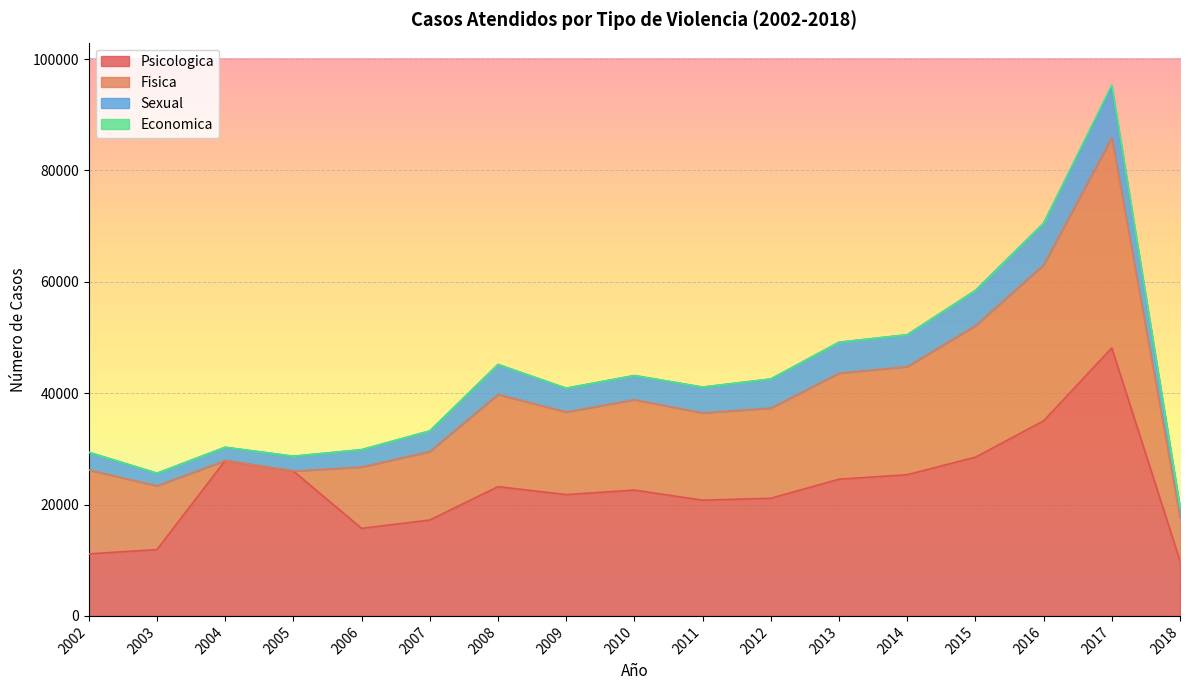

Where is the first local minimum for Sexual?

2003